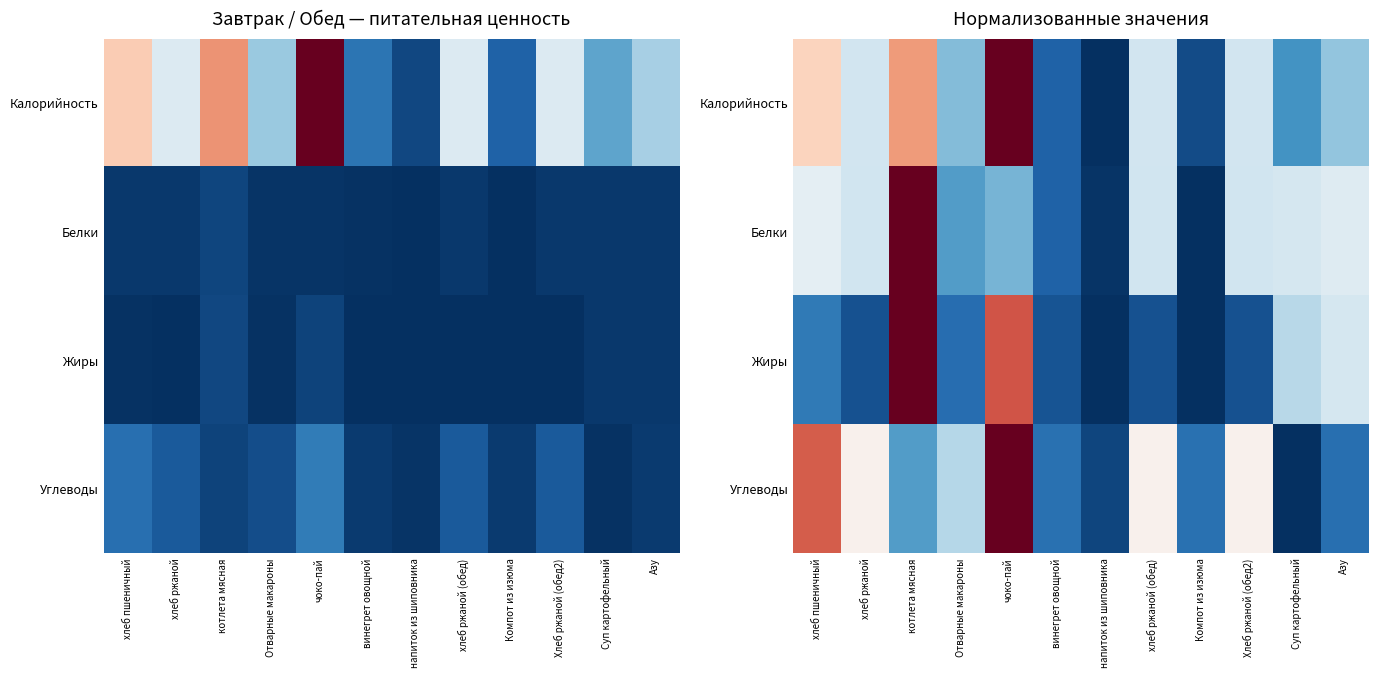

Count the number of categories in the chart.

12